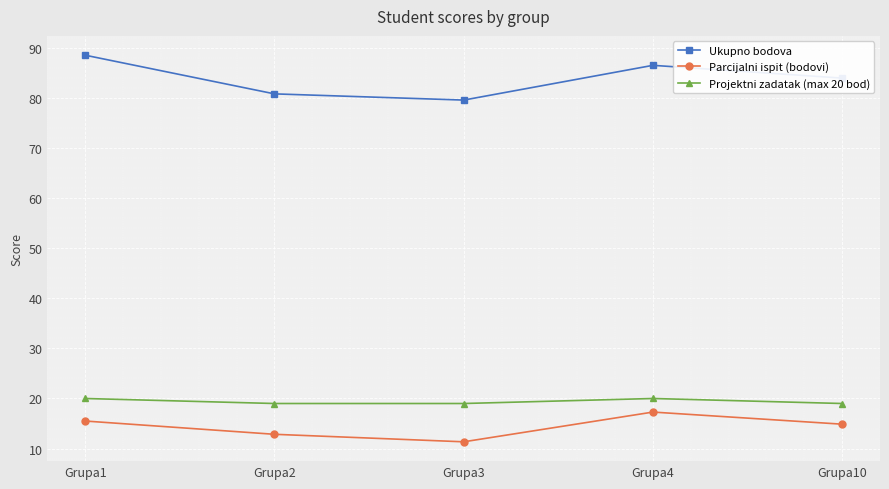

Which series has the widest spread of values?

Ukupno bodova